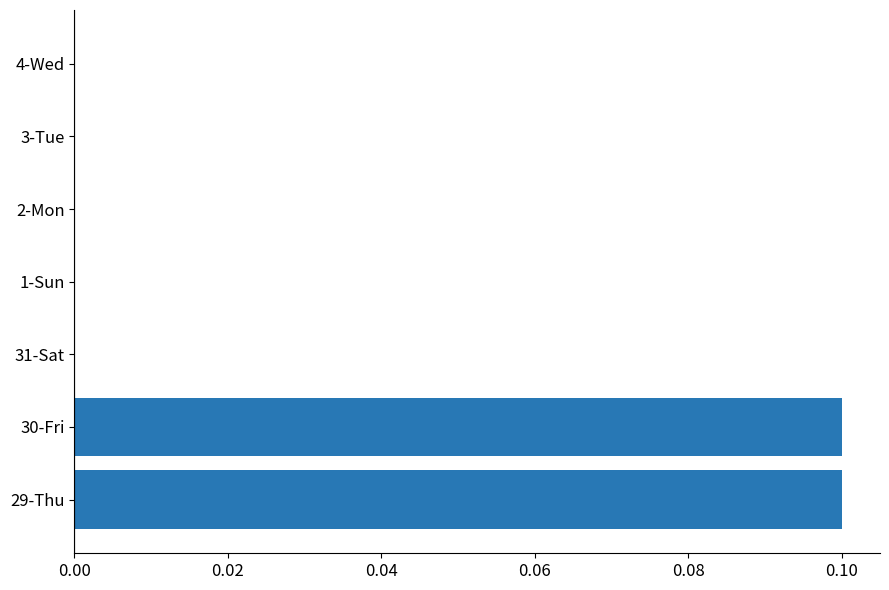

Is it true that the value at 31-Sat is -0.1?

False